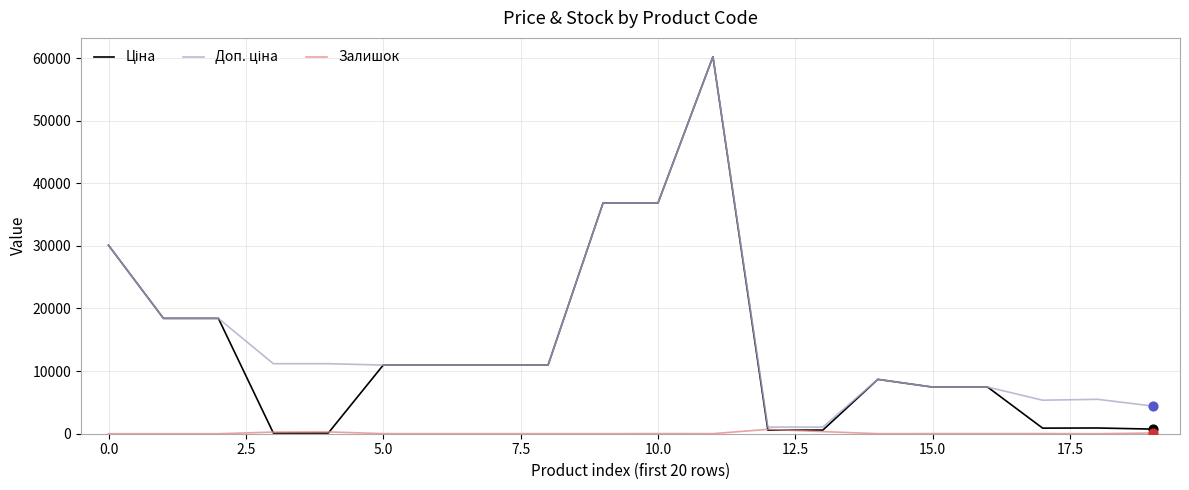

What is the maximum value shown in the chart?

60205.6